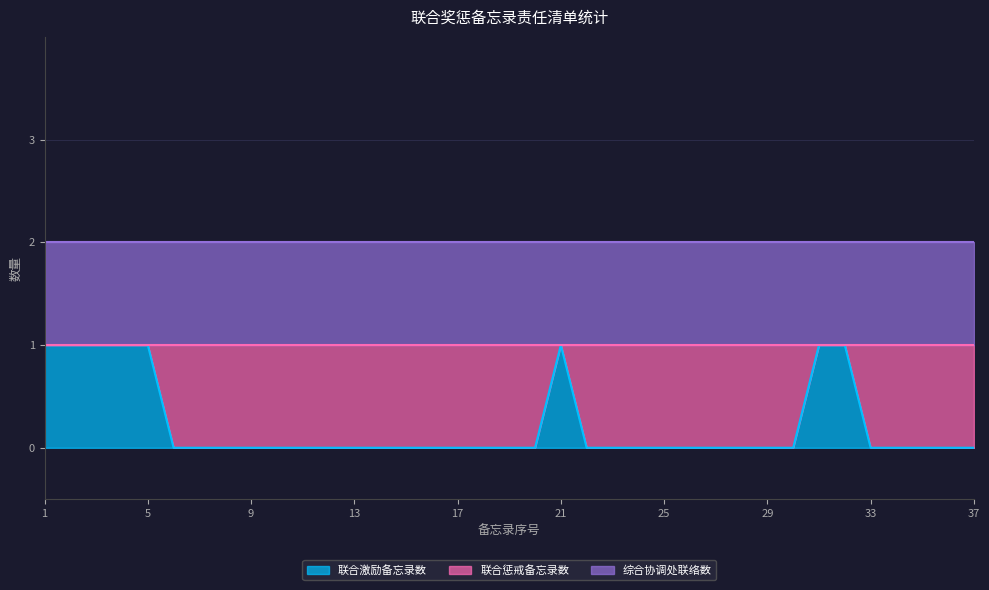

Count the number of categories in the chart.

37